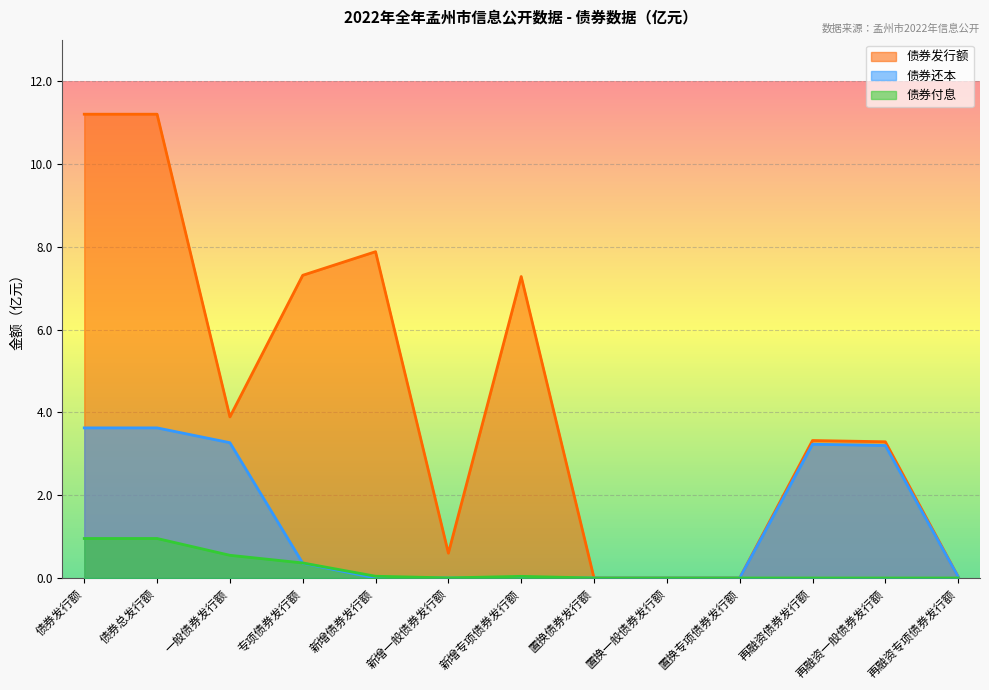

Which series has the widest spread of values?

债券发行额